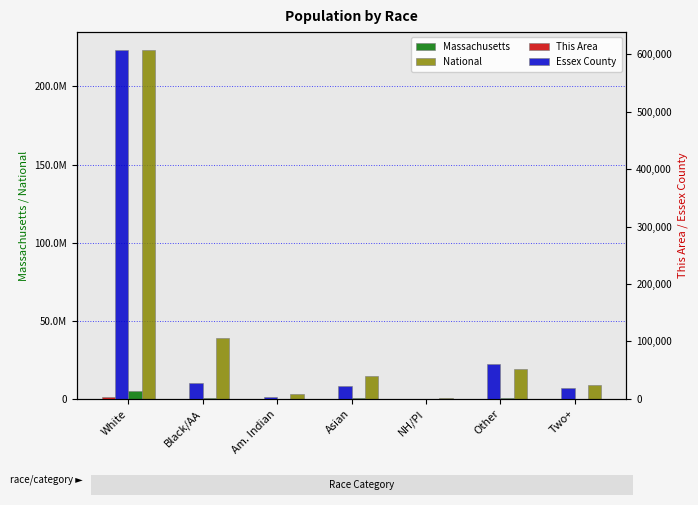

What position from the right is Other?

2